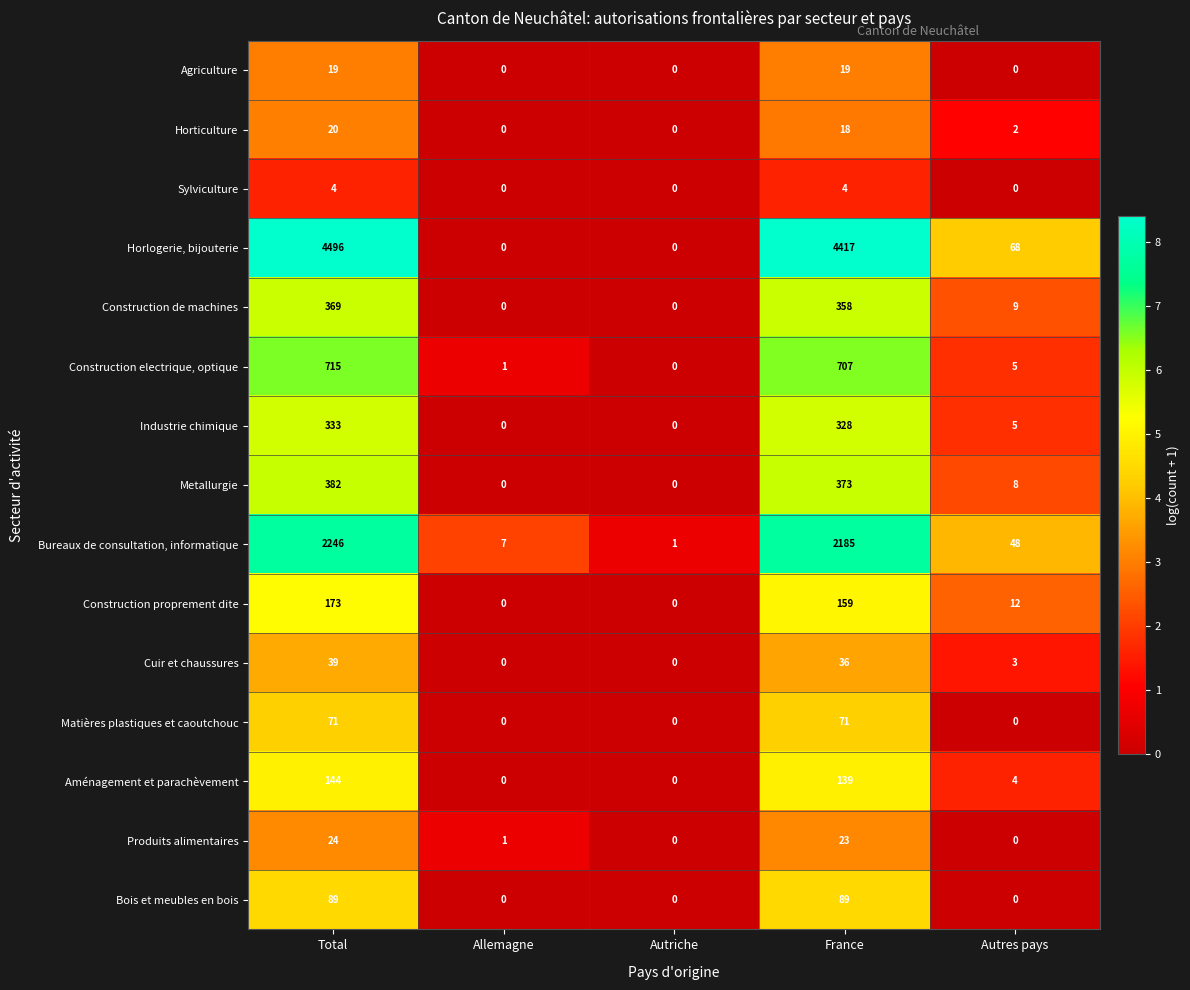

List the series in order of their peak value, highest first.

Horlogerie, bijouterie, Bureaux de consultation, informatique, Construction electrique, optique, Metallurgie, Construction de machines, Industrie chimique, Construction proprement dite, Aménagement et parachèvement, Bois et meubles en bois, Matières plastiques et caoutchouc, Cuir et chaussures, Produits alimentaires, Horticulture, Agriculture, Sylviculture